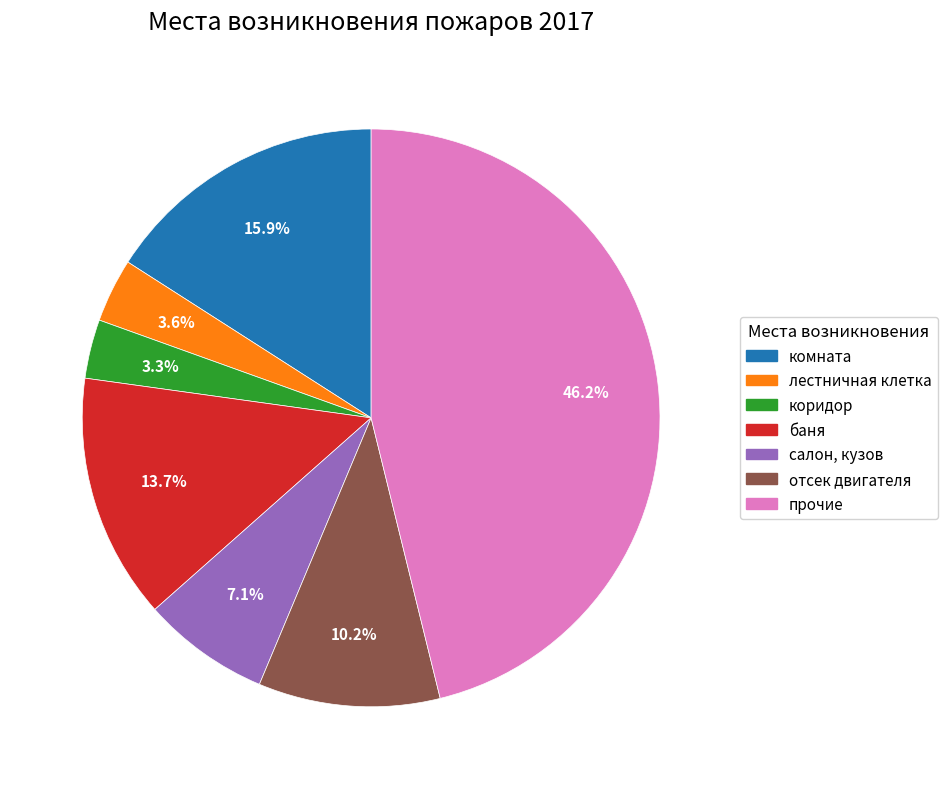

How much of the chart is everything except прочие?

53.8%